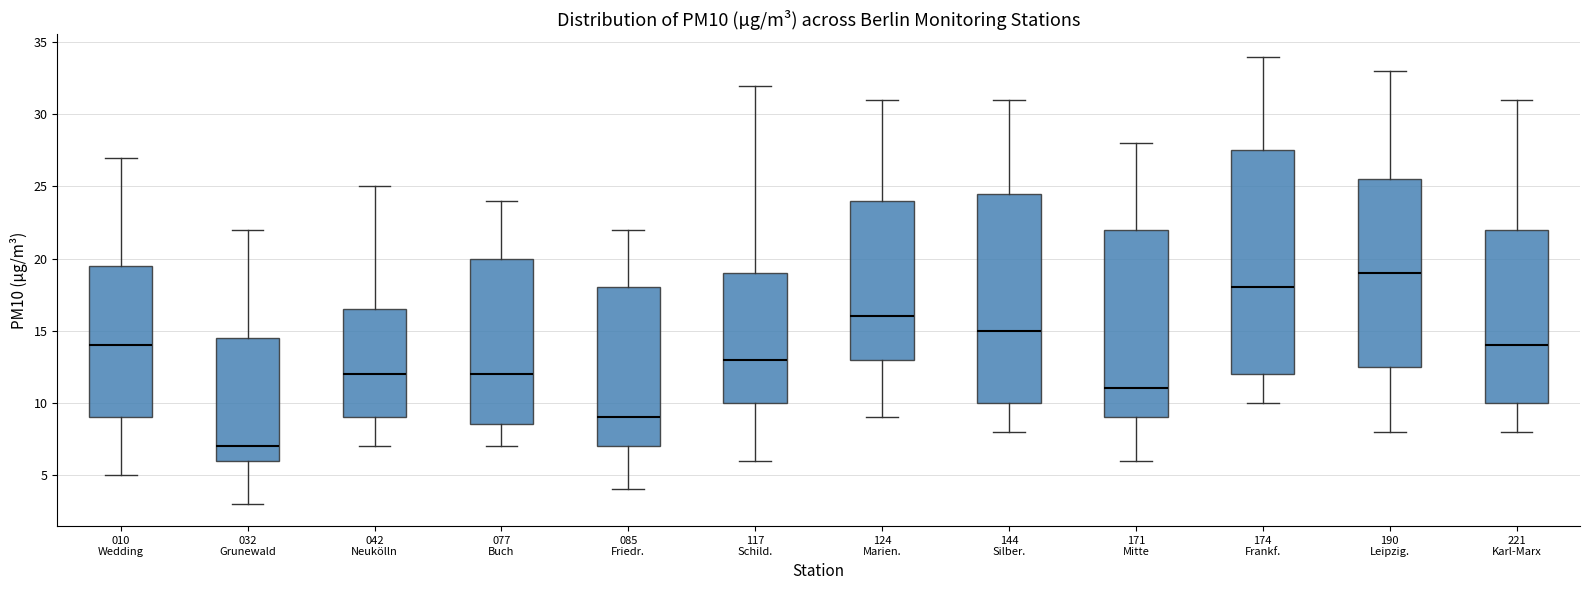

Which box has the lowest median line?

032 Grunewald